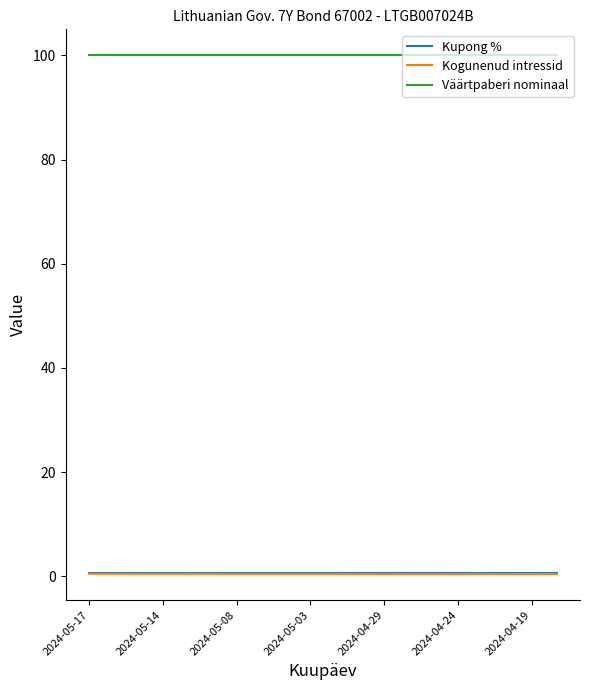

True or false: Kogunenud intressid and Väärtpaberi nominaal cross at least once.

False